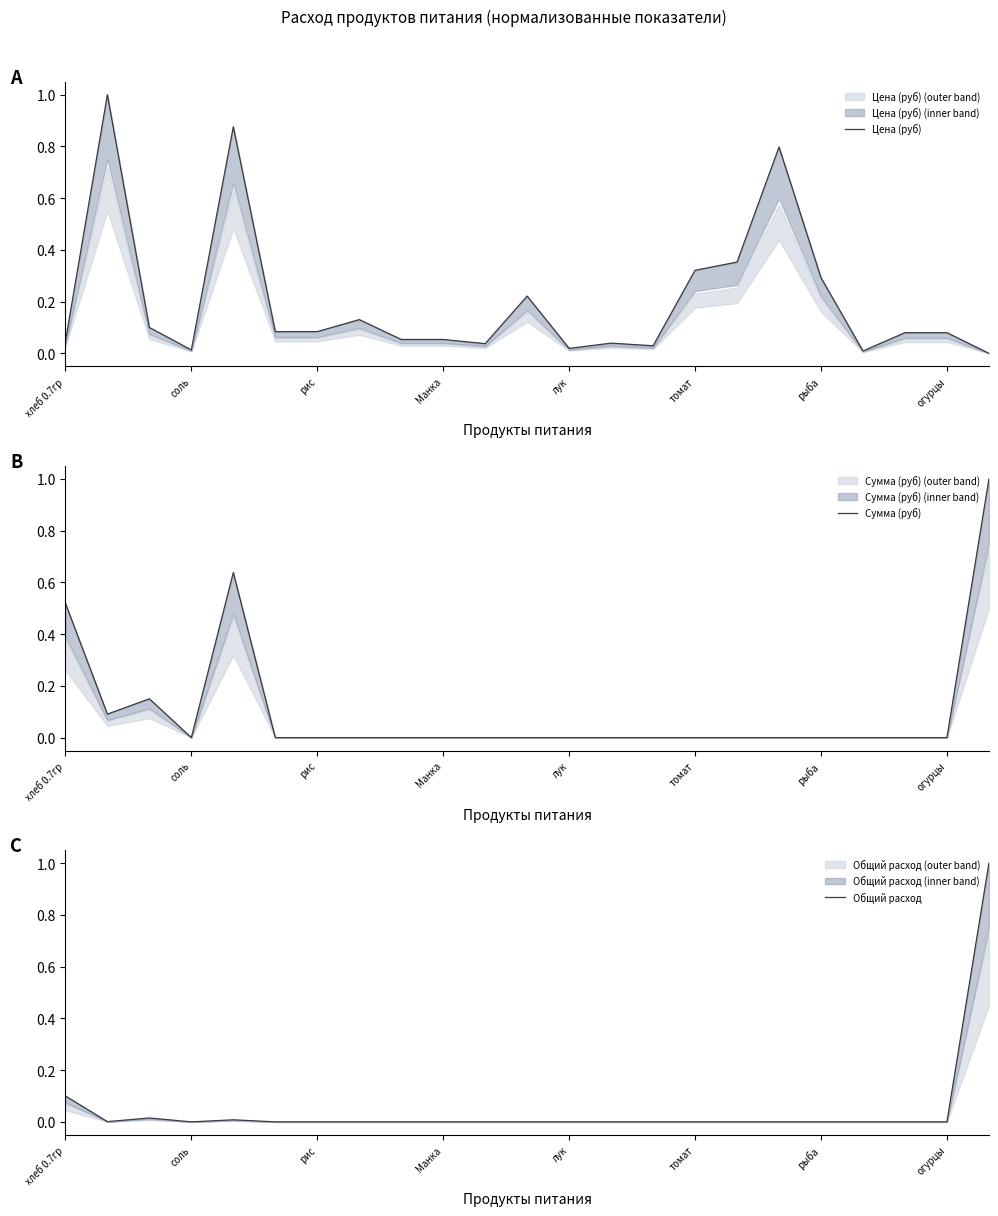

What are all the series names shown in the legend?

Цена (руб), Сумма (руб), Общий расход